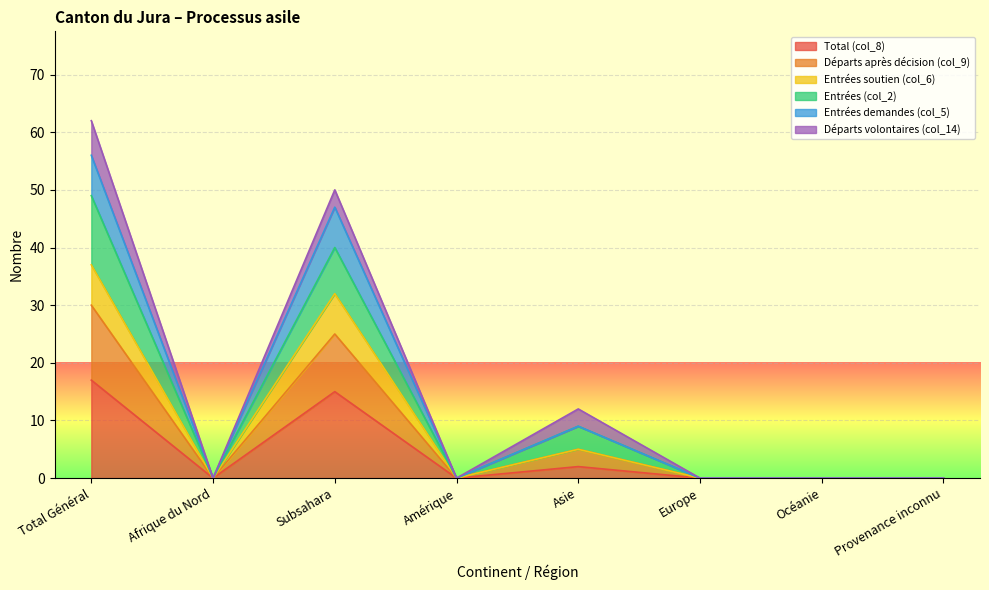

Where is the first local minimum for Entrées (col_2)?

Afrique du Nord